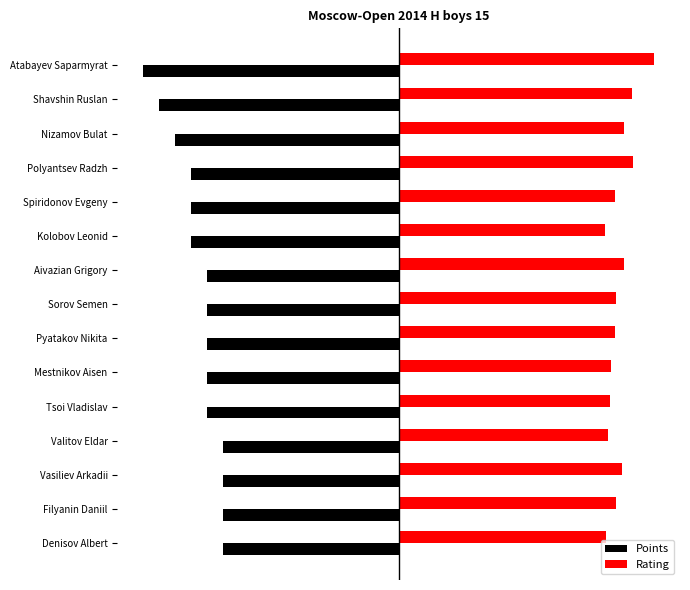

Which series has the largest total across all categories?

Rating